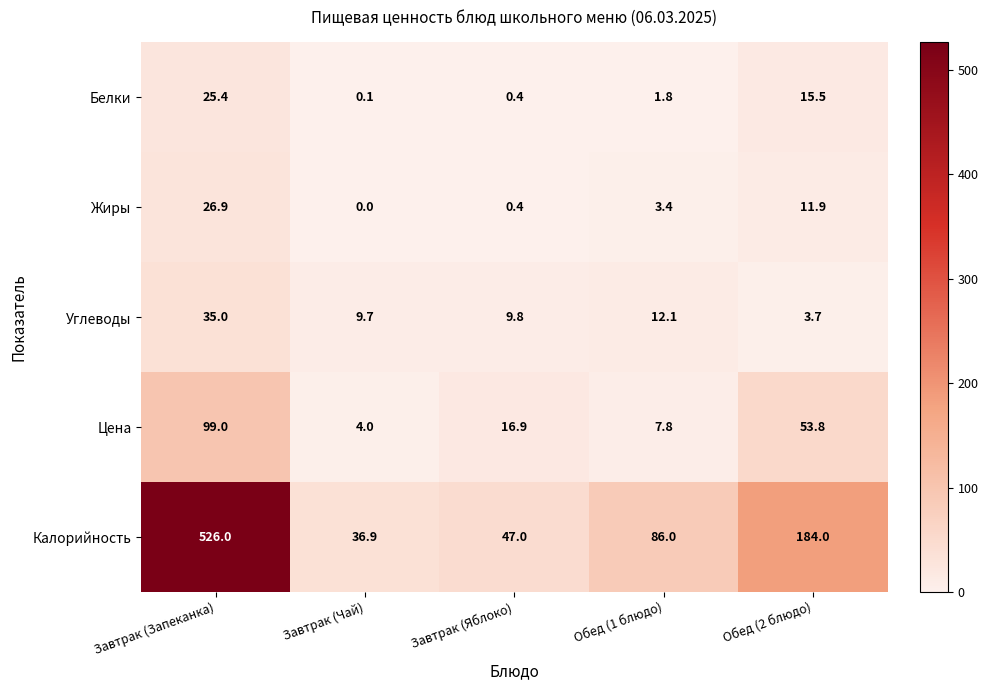

Read the Белки value at Обед (1 блюдо).

1.8